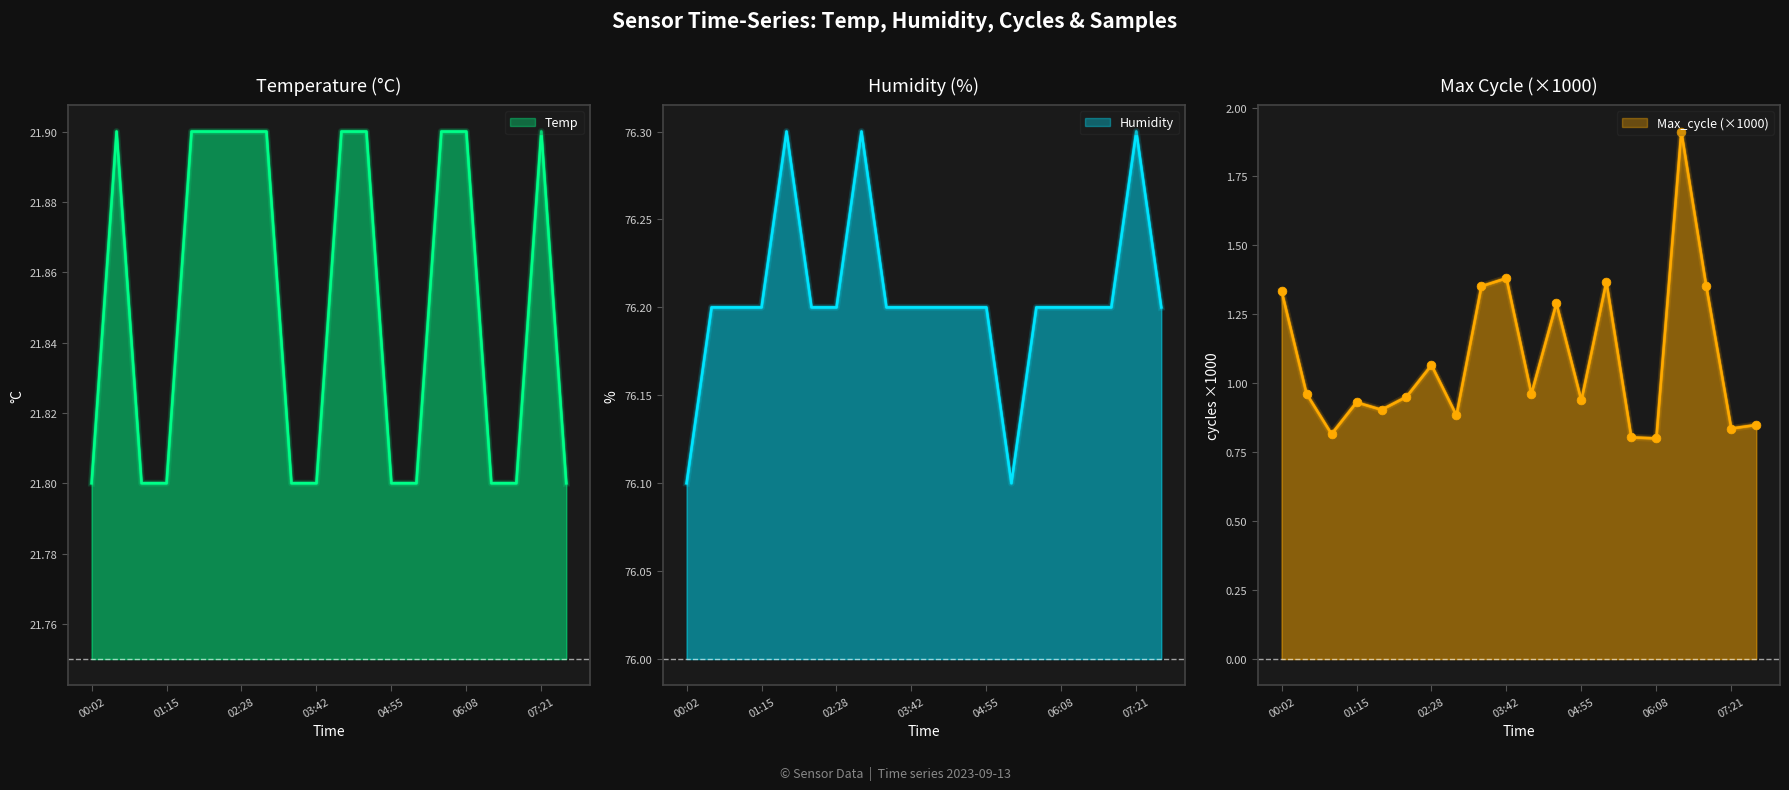

At which category is the sum across all series the highest?

06:32